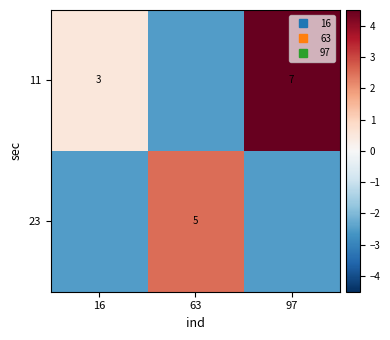

Which series has the largest total across all categories?

11